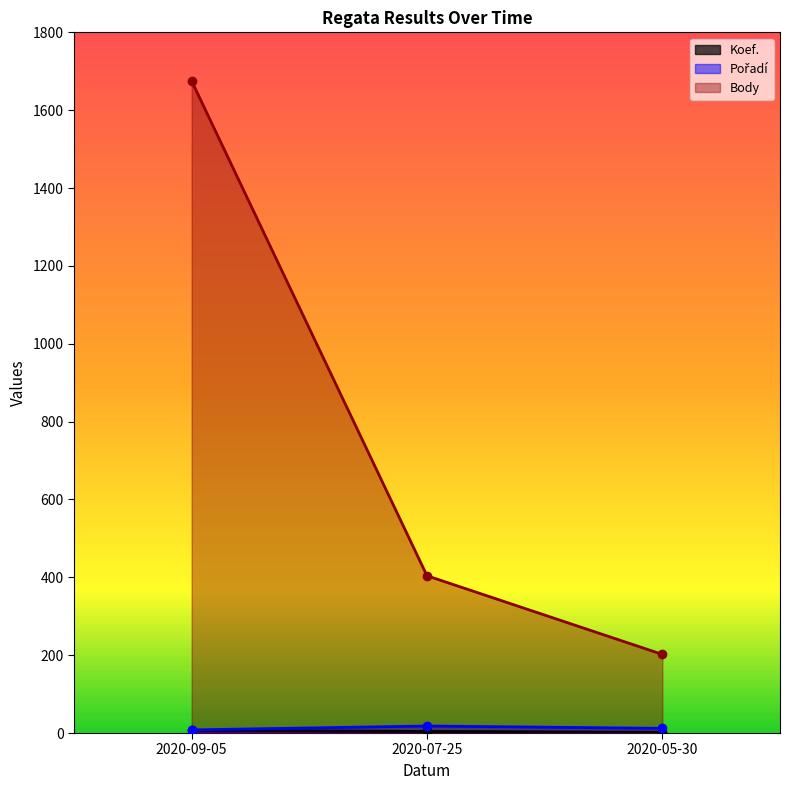

At which label is Pořadí closest to 13?

2020-05-30